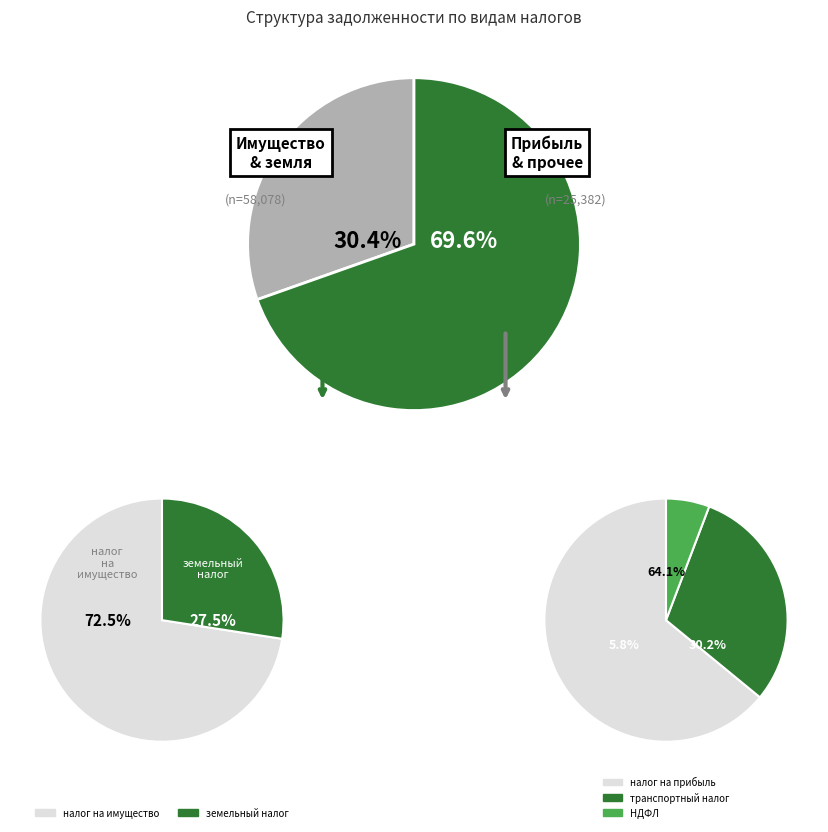

Does 20 account for over 50% of the chart?

No